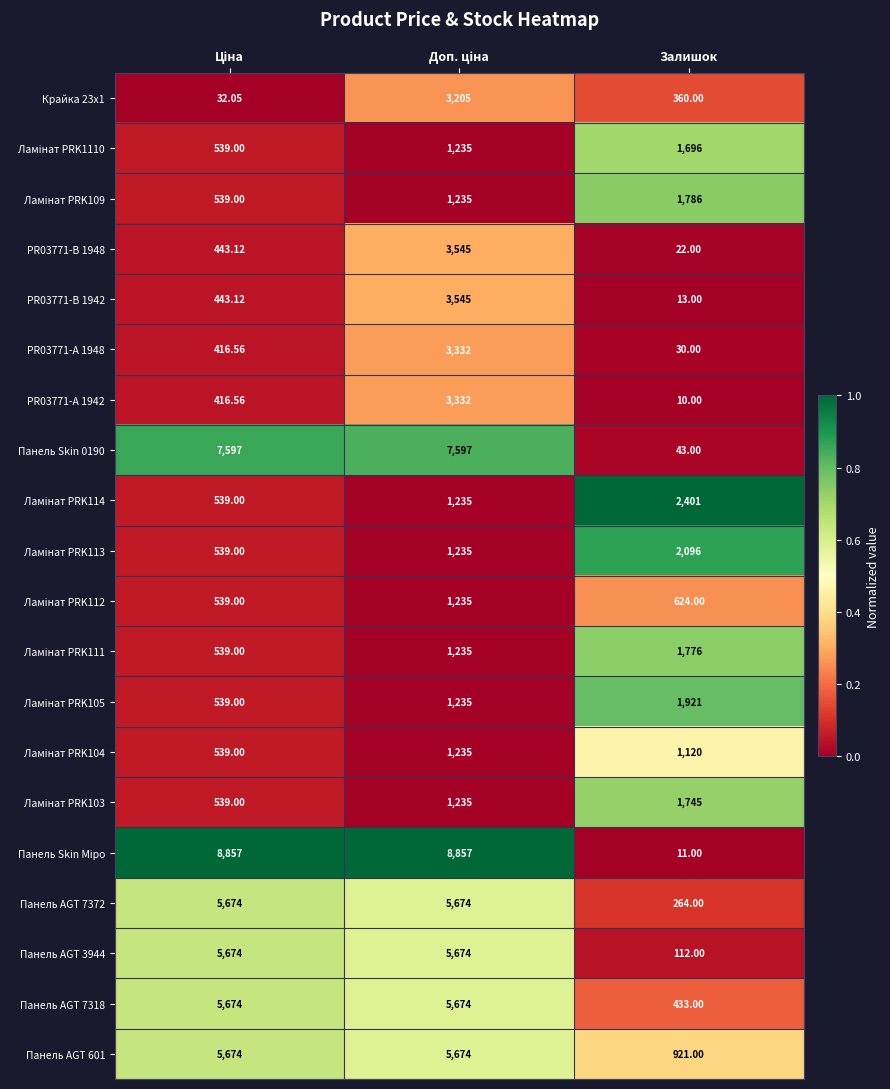

Which category has the lowest value in the Панель AGT 3944 series?

Залишок